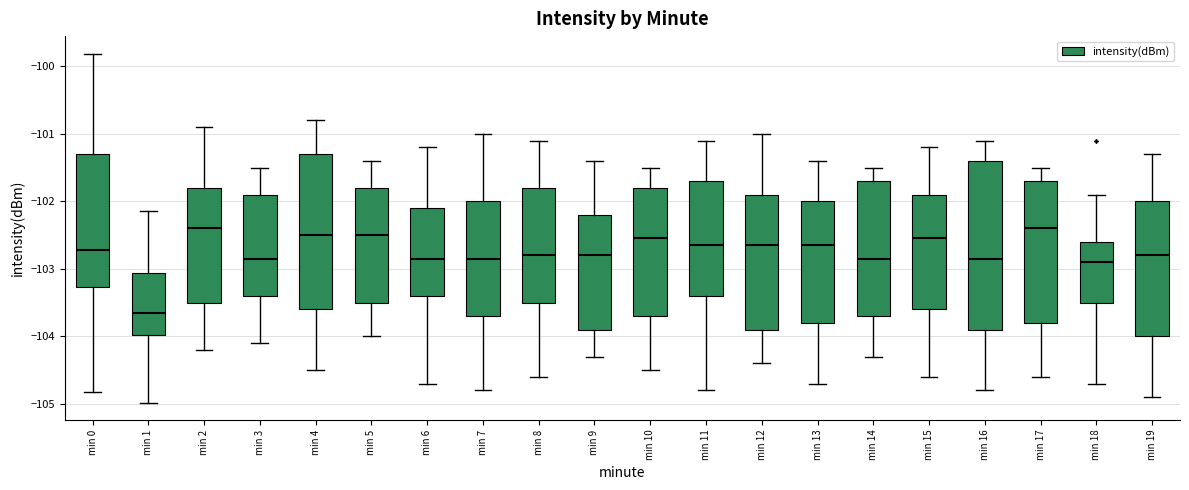

Reading left to right, transcribe this box plot: for each box, give where its median line is, the range the box spans, and where its two whiskers end, as read against the y-axis. The values are not printed on the chart, so give them approximately, as read against the axis.

min 0: median -102.7, box -103.3 to -101.3, whiskers -104.8 to -99.8
min 1: median -103.7, box -104.0 to -103.1, whiskers -105.0 to -102.1
min 2: median -102.4, box -103.5 to -101.8, whiskers -104.2 to -100.9
min 3: median -102.8, box -103.4 to -101.9, whiskers -104.1 to -101.5
min 4: median -102.5, box -103.6 to -101.3, whiskers -104.5 to -100.8
min 5: median -102.5, box -103.5 to -101.8, whiskers -104.0 to -101.4
min 6: median -102.8, box -103.4 to -102.1, whiskers -104.7 to -101.2
min 7: median -102.8, box -103.7 to -102.0, whiskers -104.8 to -101.0
min 8: median -102.8, box -103.5 to -101.8, whiskers -104.6 to -101.1
min 9: median -102.8, box -103.9 to -102.2, whiskers -104.3 to -101.4
min 10: median -102.5, box -103.7 to -101.8, whiskers -104.5 to -101.5
min 11: median -102.6, box -103.4 to -101.7, whiskers -104.8 to -101.1
min 12: median -102.6, box -103.9 to -101.9, whiskers -104.4 to -101.0
min 13: median -102.6, box -103.8 to -102.0, whiskers -104.7 to -101.4
min 14: median -102.8, box -103.7 to -101.7, whiskers -104.3 to -101.5
min 15: median -102.5, box -103.6 to -101.9, whiskers -104.6 to -101.2
min 16: median -102.8, box -103.9 to -101.4, whiskers -104.8 to -101.1
min 17: median -102.4, box -103.8 to -101.7, whiskers -104.6 to -101.5
min 18: median -102.9, box -103.5 to -102.6, whiskers -104.7 to -101.9
min 19: median -102.8, box -104.0 to -102.0, whiskers -104.9 to -101.3